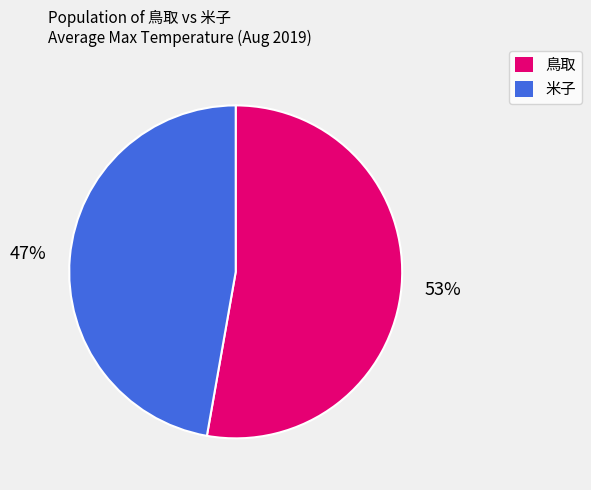

Which category has the smallest portion of the pie?

米子